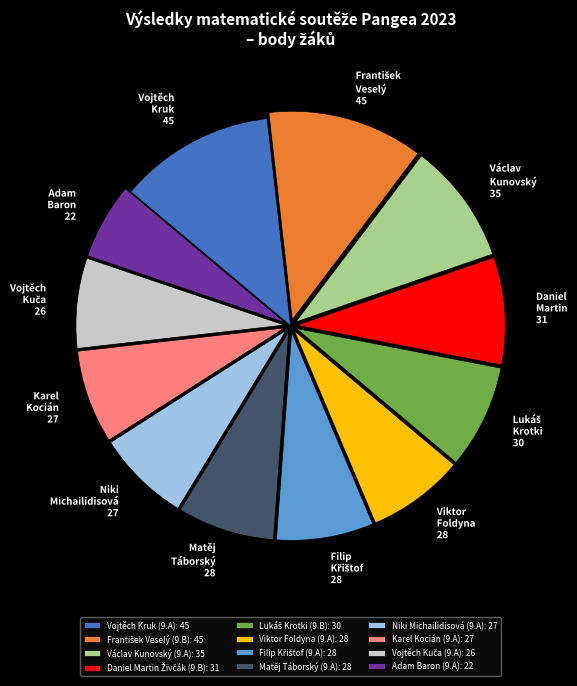

Is it true that Václav Kunovský (9.A): 35 is 1% of the pie?

False